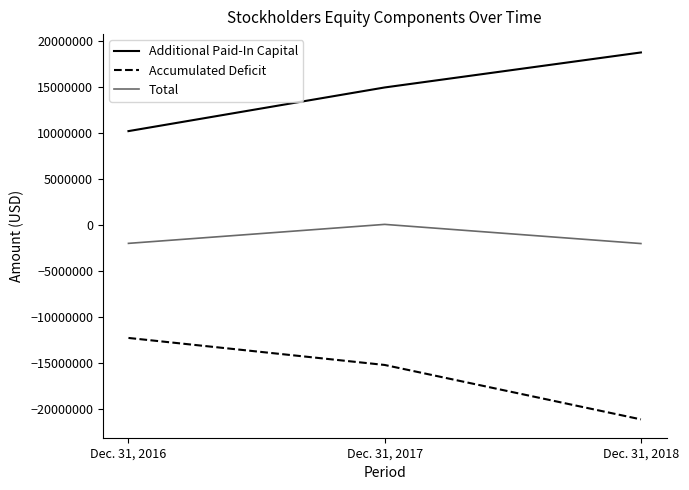

What is the spread (max minus min) of values at Dec. 31, 2017?

30142369